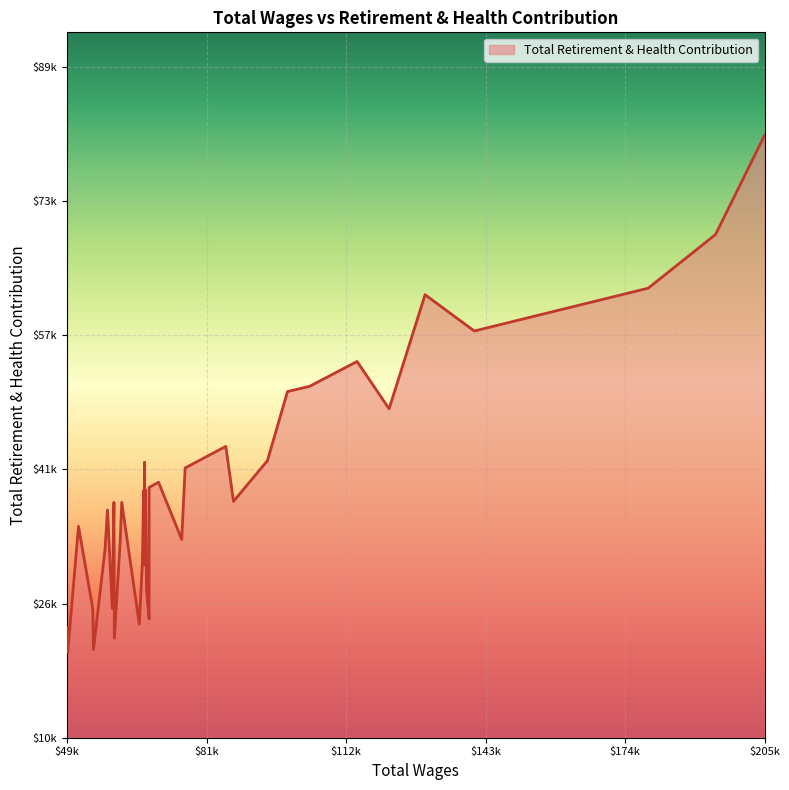

List the labels in order of value, smallest first.

38, 34, 29, 39, 25, 26, 15, 31, 35, 17, 20, 24, 33, 28, 13, 36, 37, 32, 30, 27, 22, 10, 23, 19, 18, 16, 14, 12, 21, 9, 11, 5, 8, 7, 6, 3, 4, 2, 1, 0